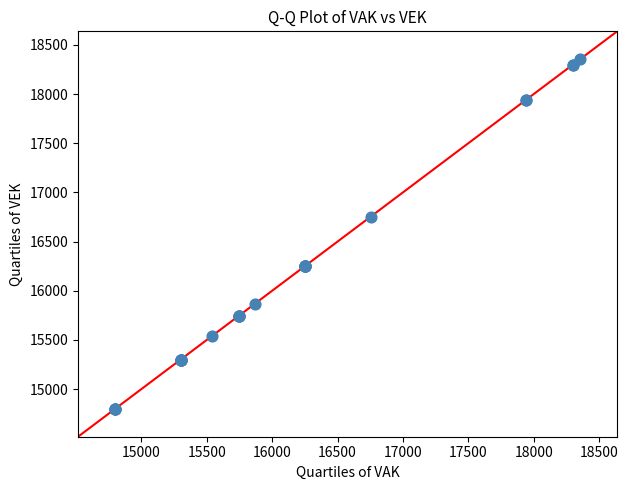

What Y value in the scatter plot is closest to 16577?

16754